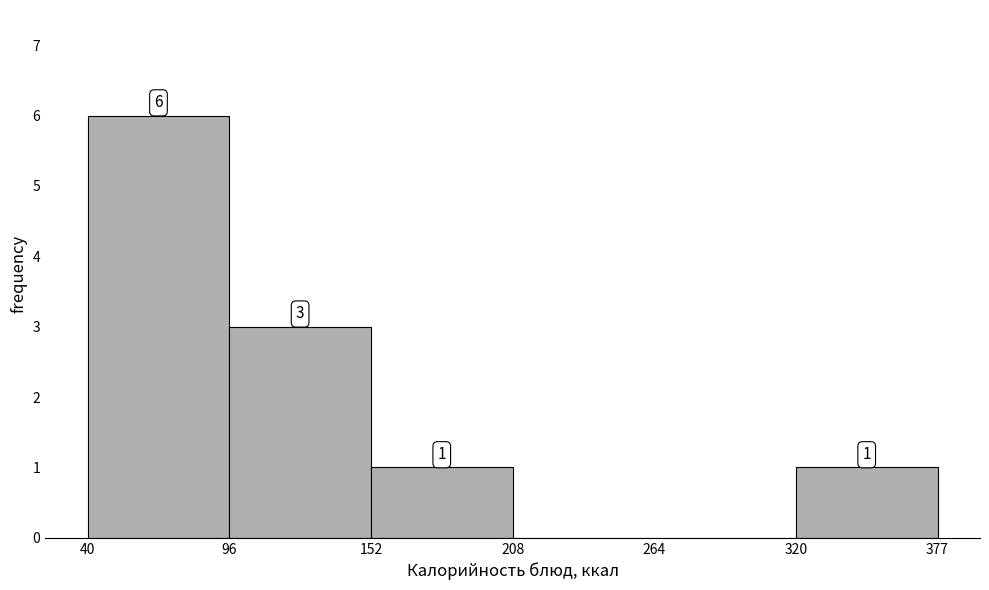

Over which range of the x-axis is the bar tallest?

40 to 96